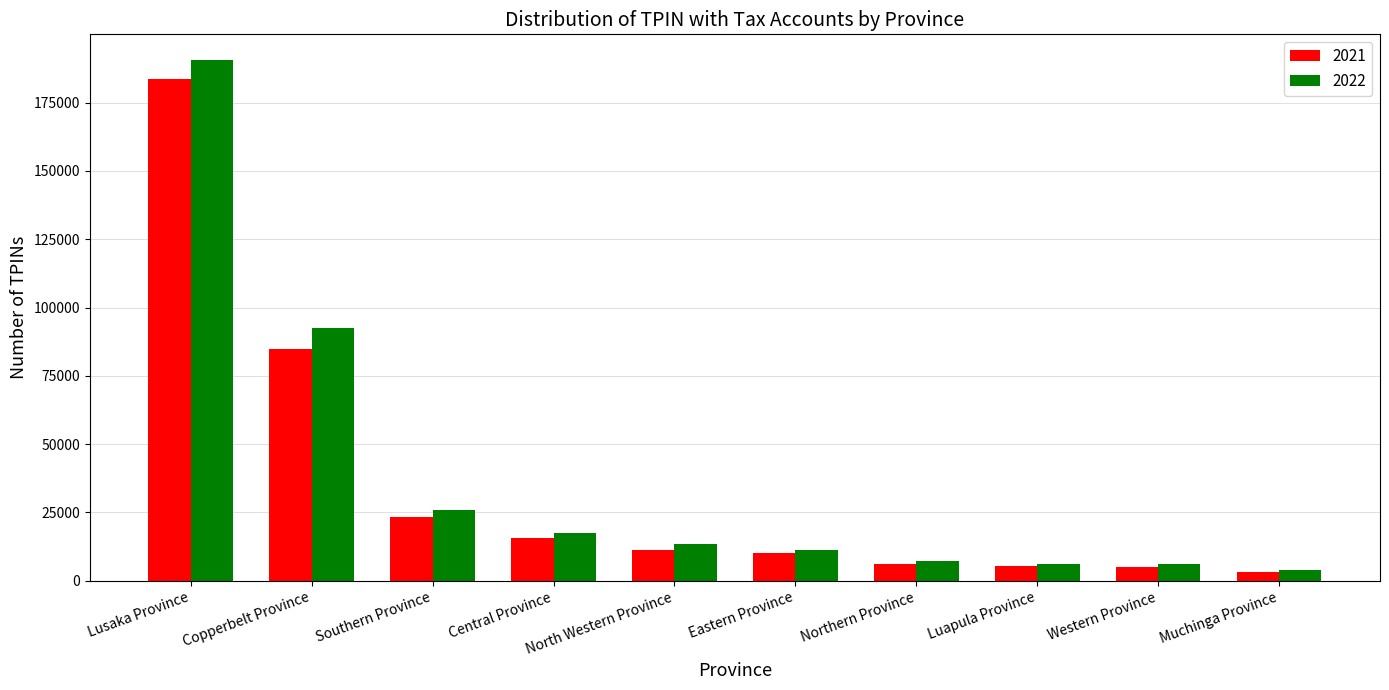

At how many categories does at least one series exceed 178574?

1